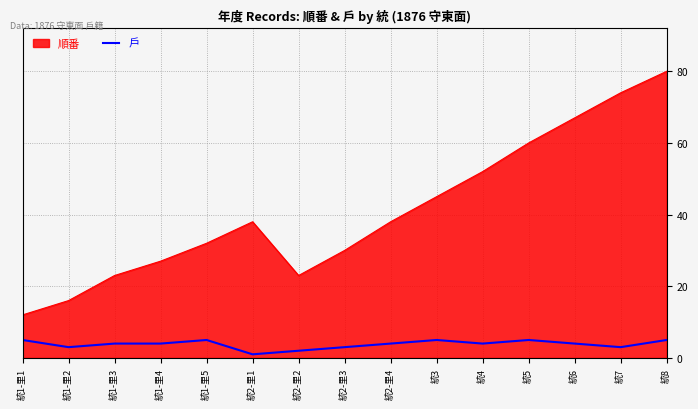

Which series has the largest range (max minus min)?

順番